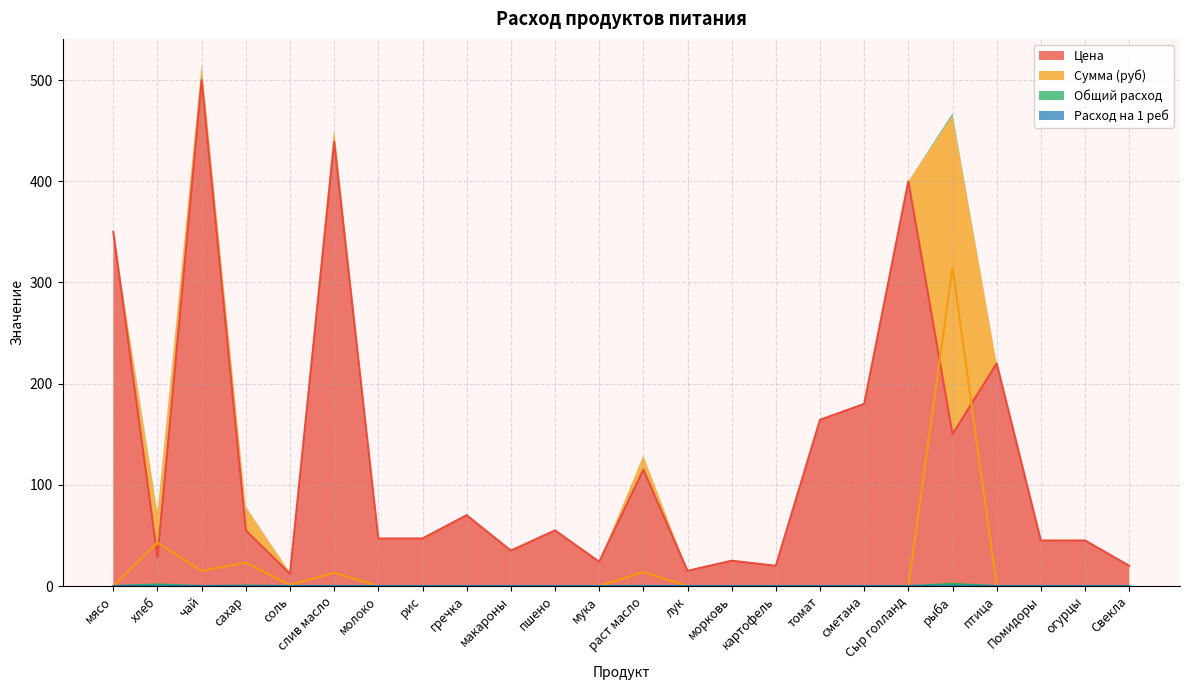

True or false: Расход на 1 реб and Сумма (руб) cross at least once.

False